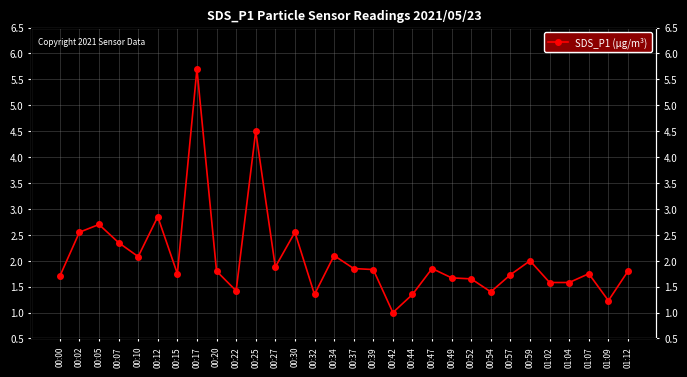

What is the difference between the second highest and second lowest values?

3.3